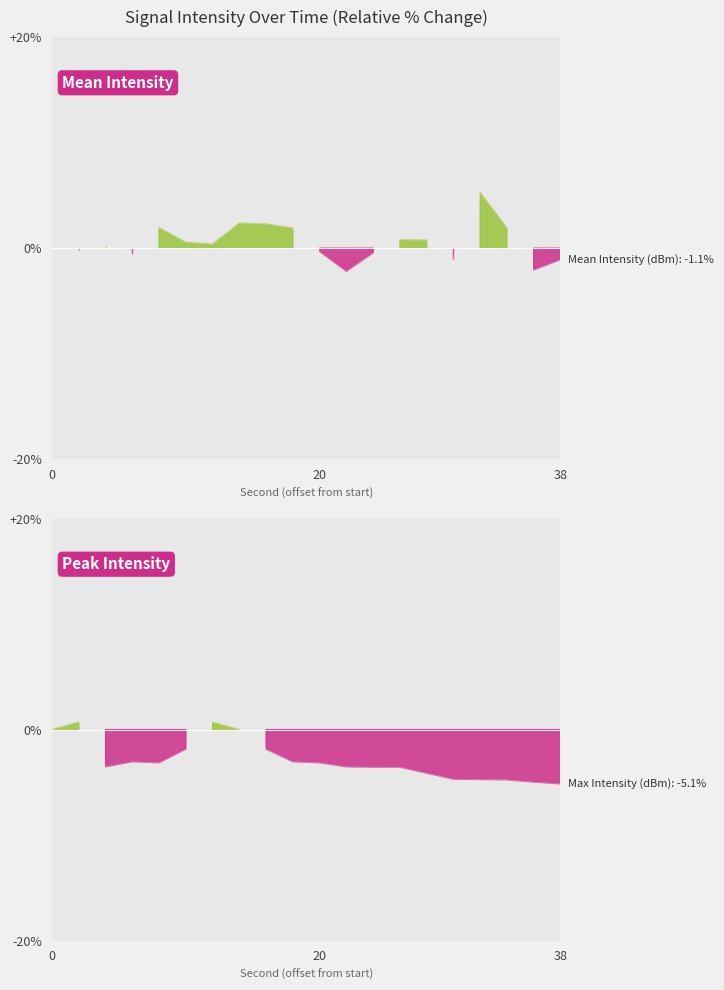

How many intersections are there between Max Intensity (dBm) and Mean Intensity (dBm)?

3